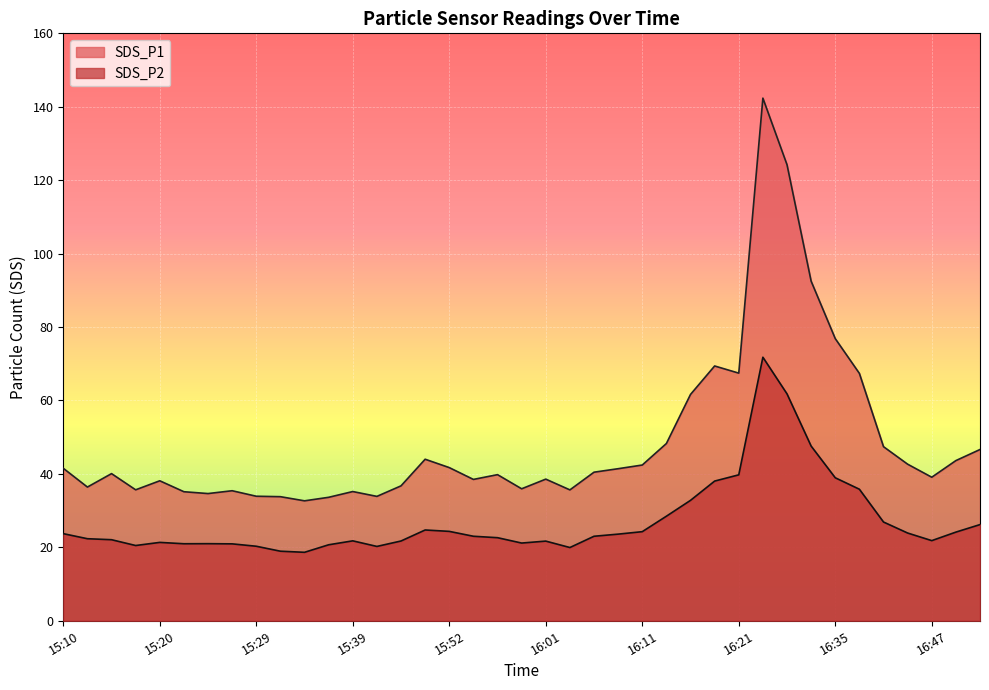

Is the value of SDS_P1 at 16:47 greater than the value of SDS_P2 at 16:49?

Yes